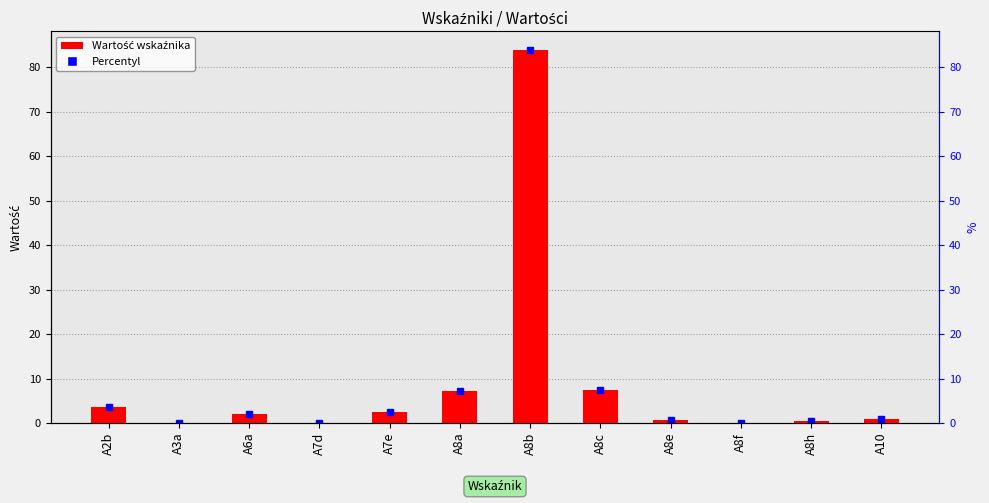

What is the approximate value at A10?

0.9